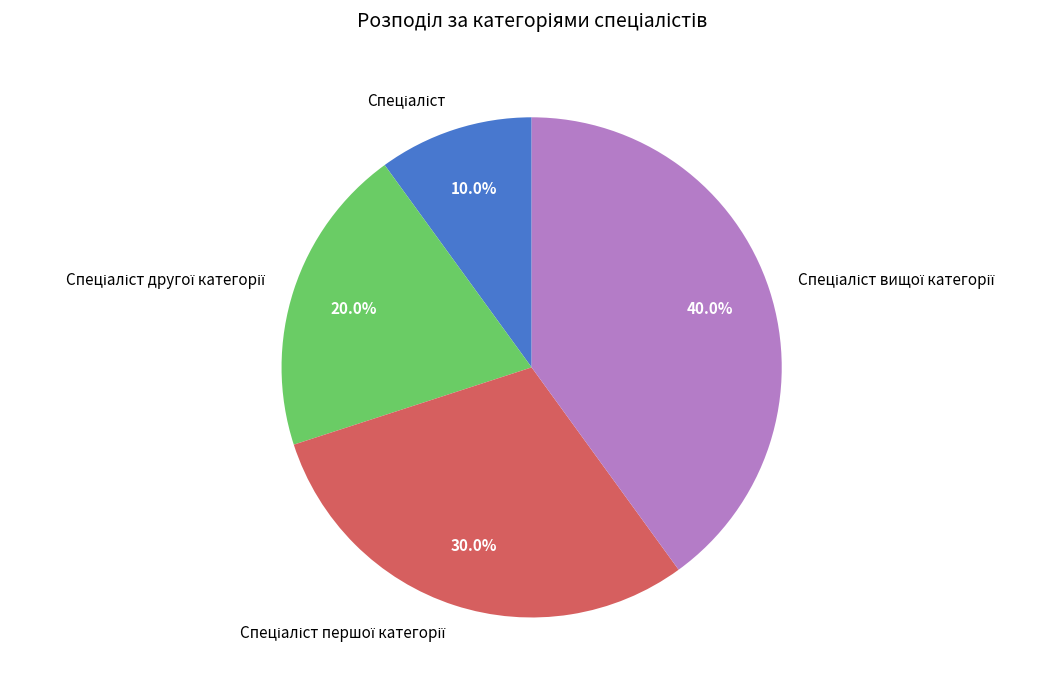

Count the number of slices in the pie.

4